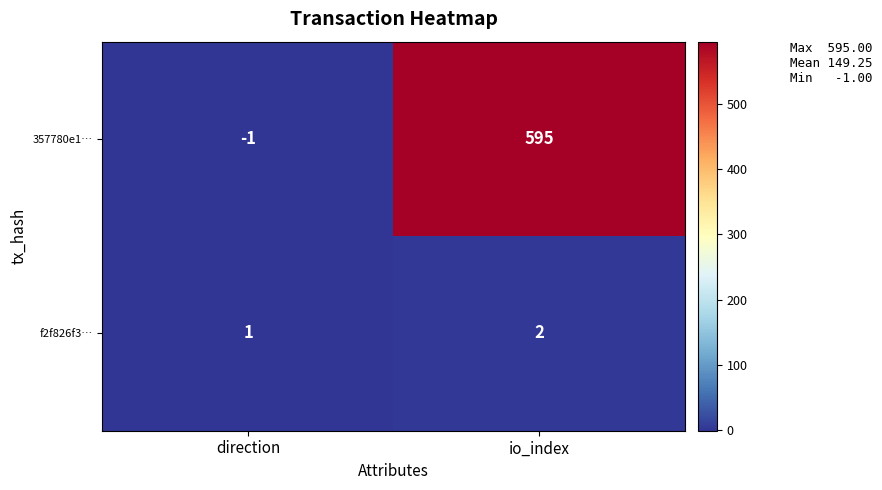

Reading left to right, transcribe all the data shown in this chart.

357780e1…: -1	595
f2f826f3…: 1	2